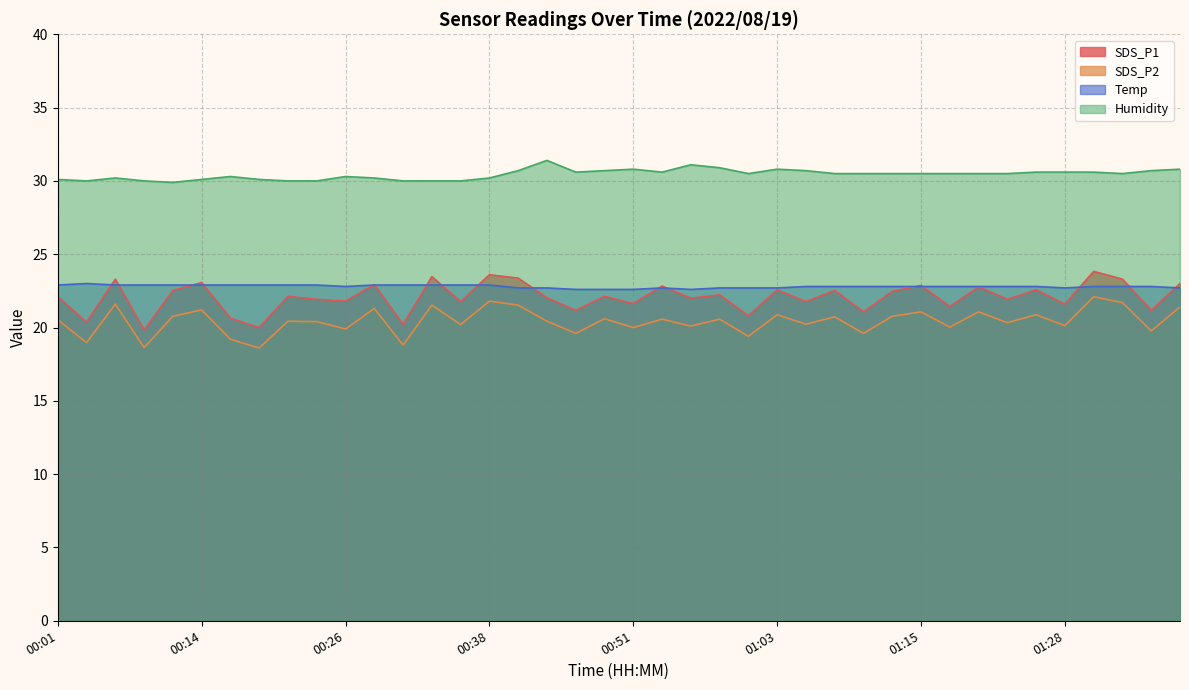

True or false: SDS_P1 and SDS_P2 cross at least once.

False